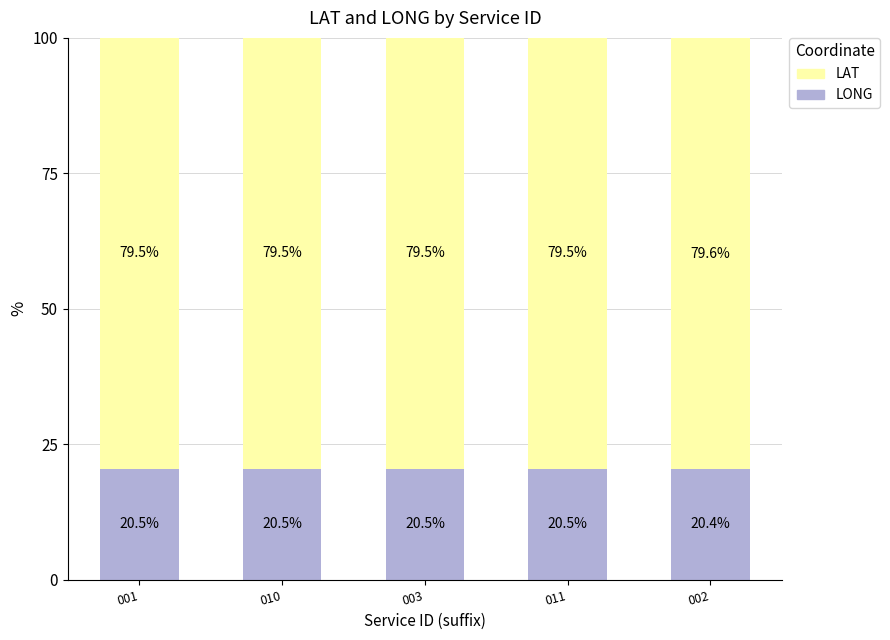

Does the chart contain stacked bars?

Yes